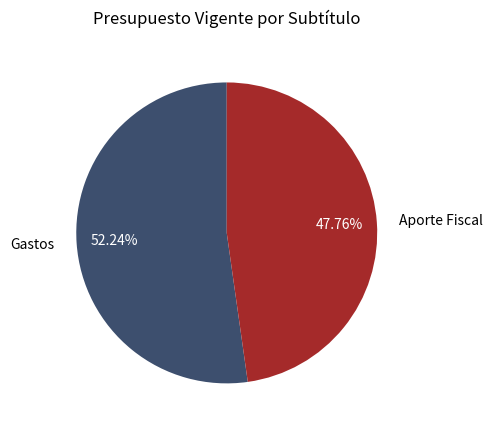

What is the ratio of the value at Aporte Fiscal to the value at Gastos?

0.9